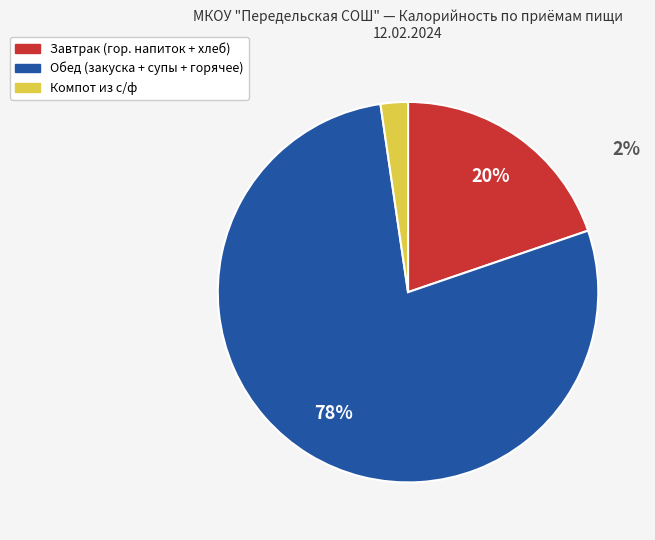

How many slices are in this pie chart?

3